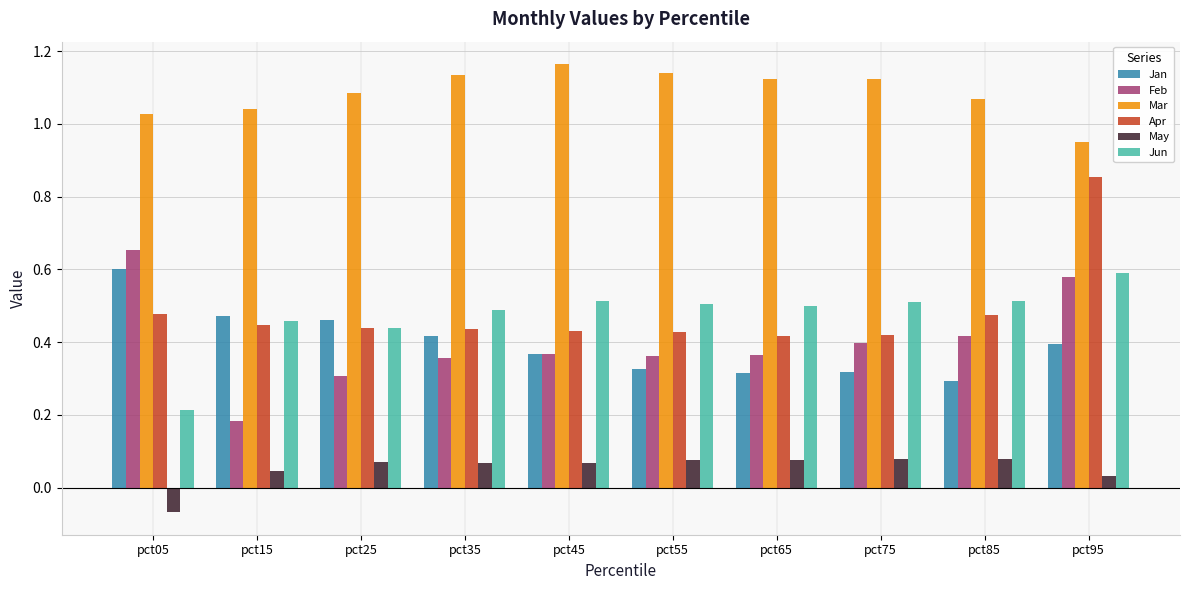

Which series has the largest total across all categories?

Mar